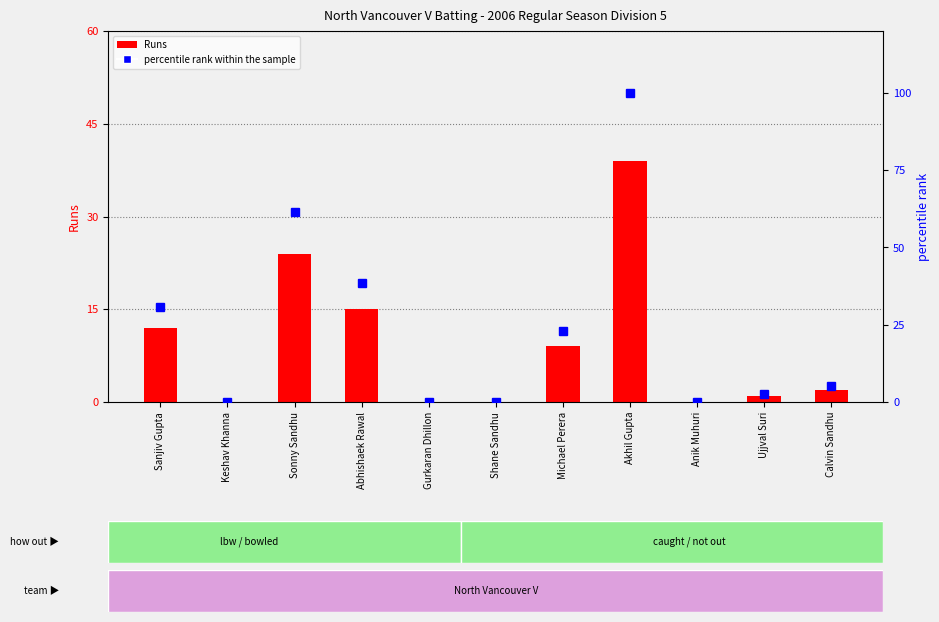

What is the sum of all percentile rank within the sample values?

261.5